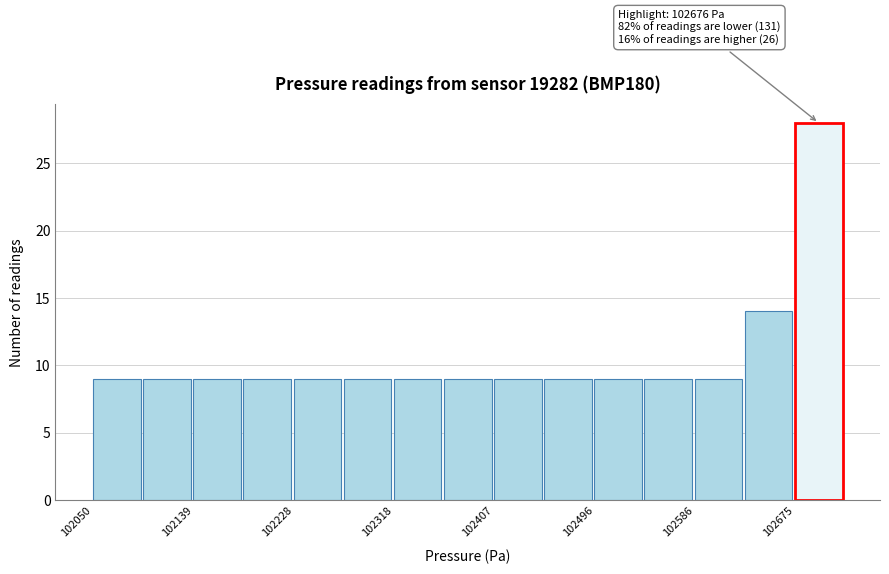

Over which range of the x-axis is the bar tallest?

102680 to 102720